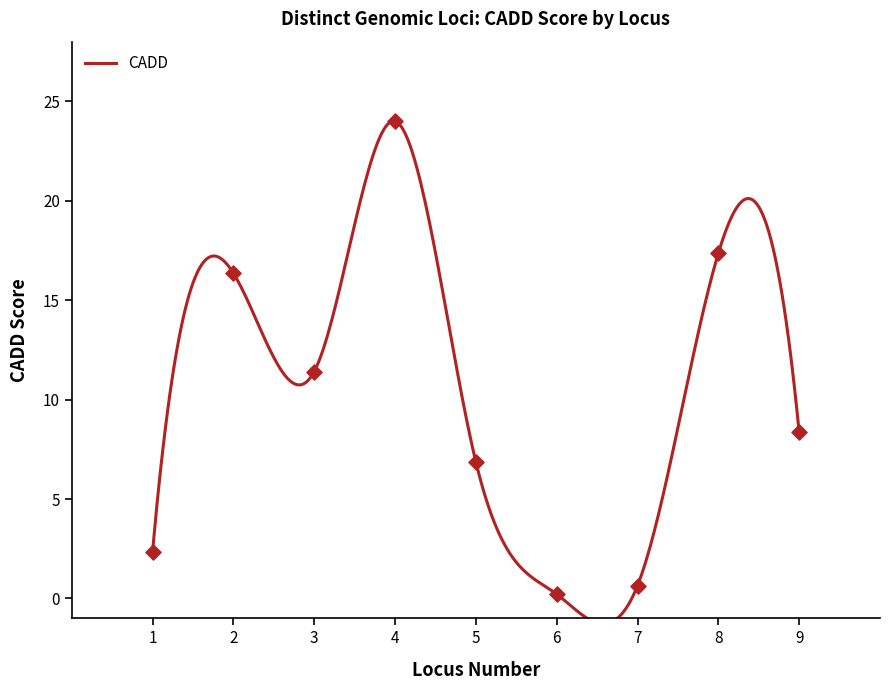

What is the change in value from 5 to 7?

-6.2